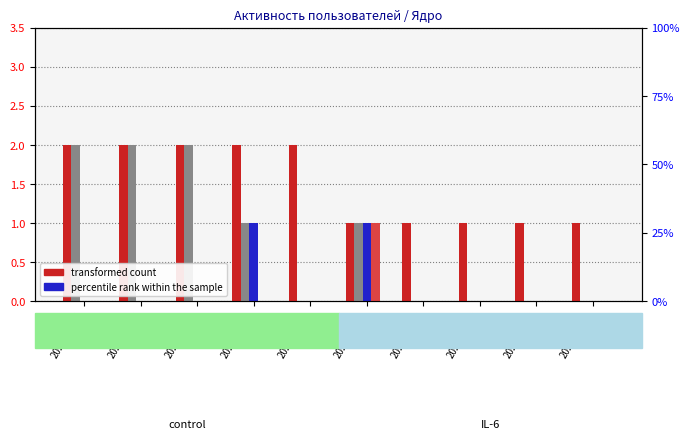

Between 2022-11-13 and 2022-11-17, which series saw the biggest shift?

Месячная